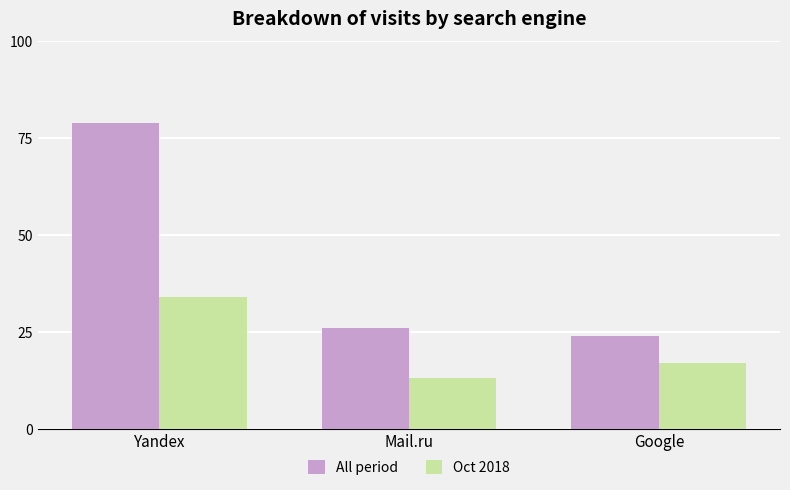

What is the minimum value shown in the chart?

13